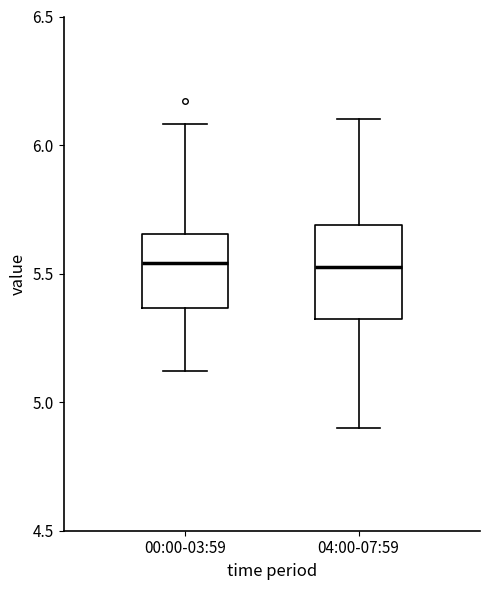

Comparing the boxes themselves (not the whiskers), which one is the tallest?

04:00-07:59